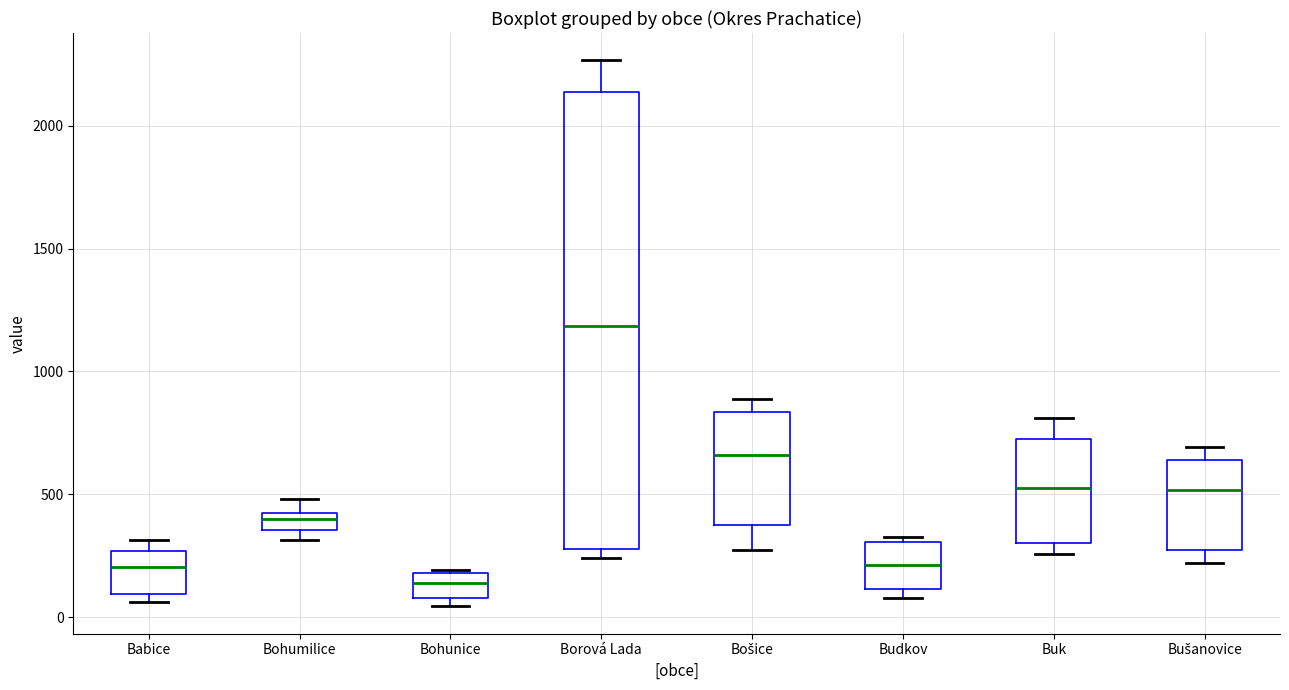

Comparing the boxes themselves (not the whiskers), which one is the tallest?

Borová Lada